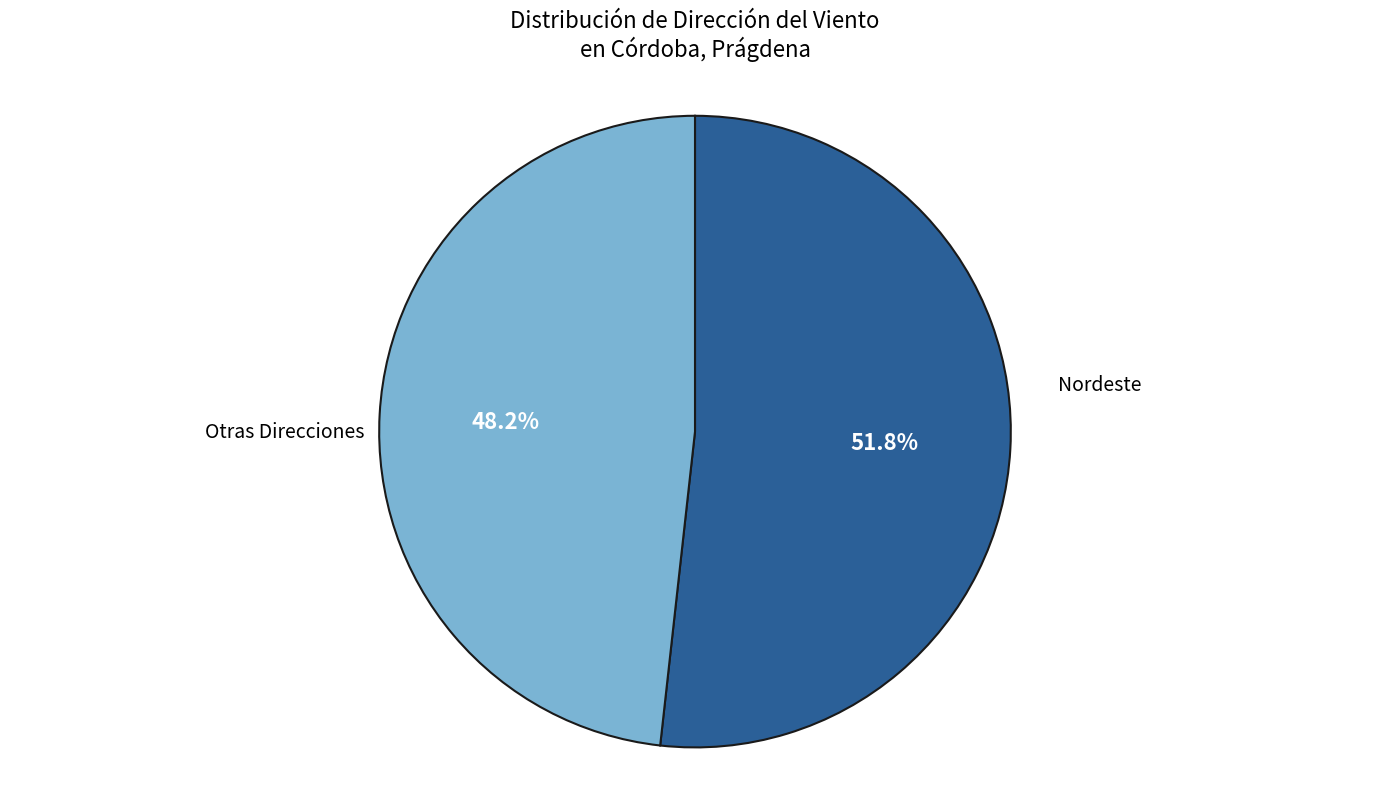

Is there a majority slice in this chart?

Yes